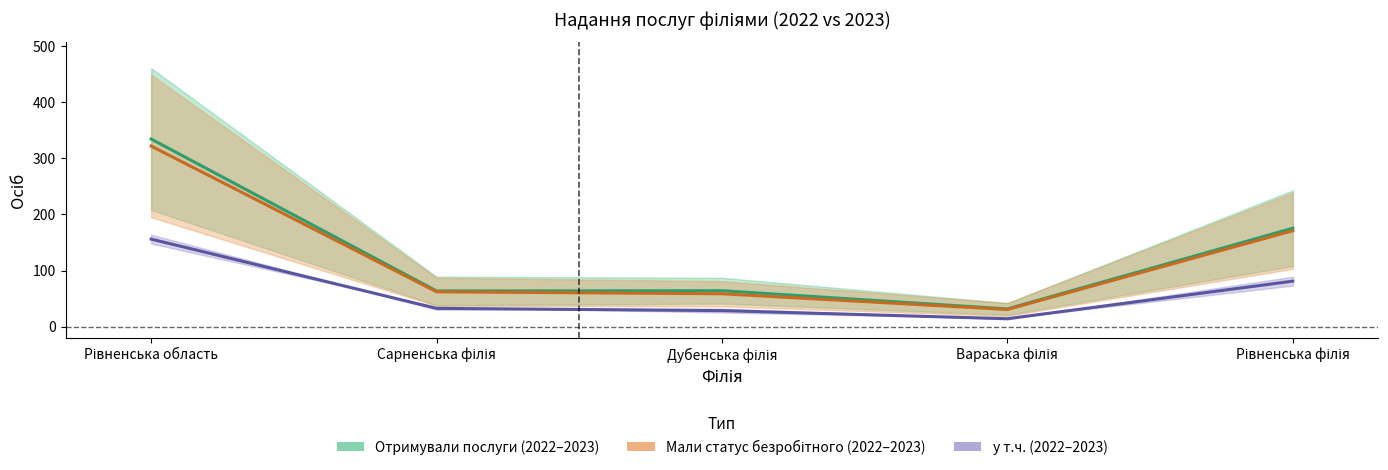

Does the chart have visible grid lines?

No